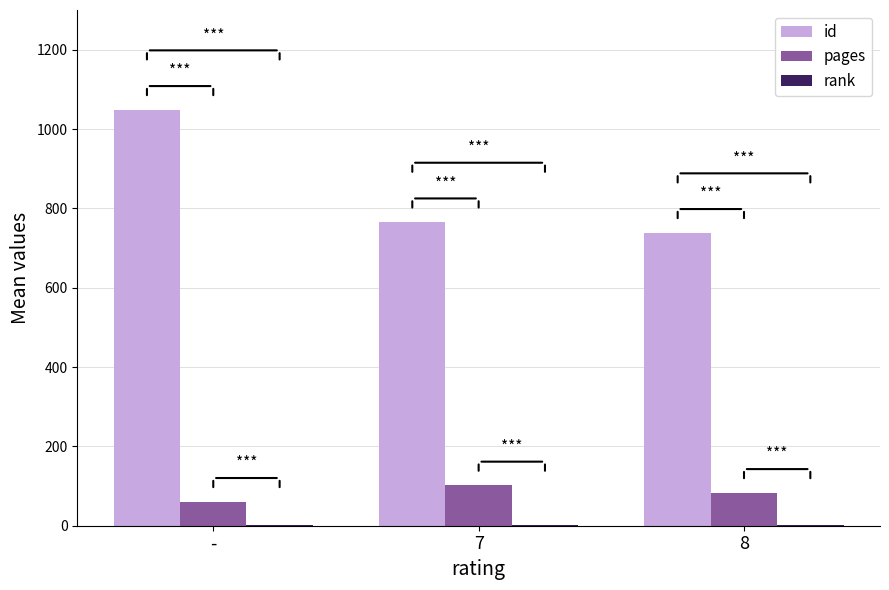

At which category is the sum across all series the highest?

-